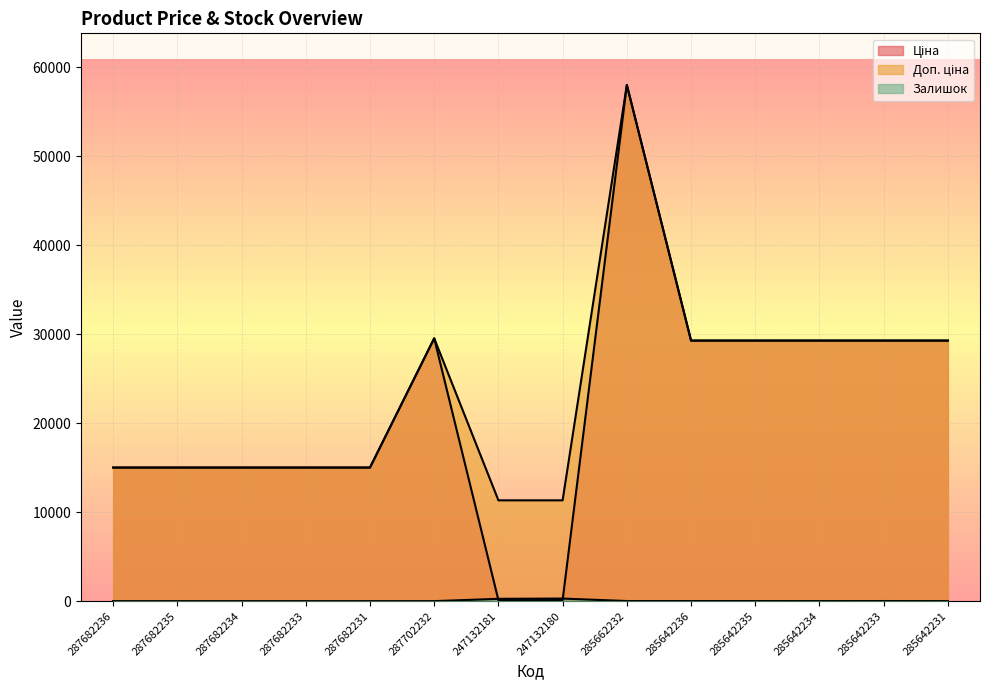

True or false: Залишок has more than 1 interior local peaks.

True